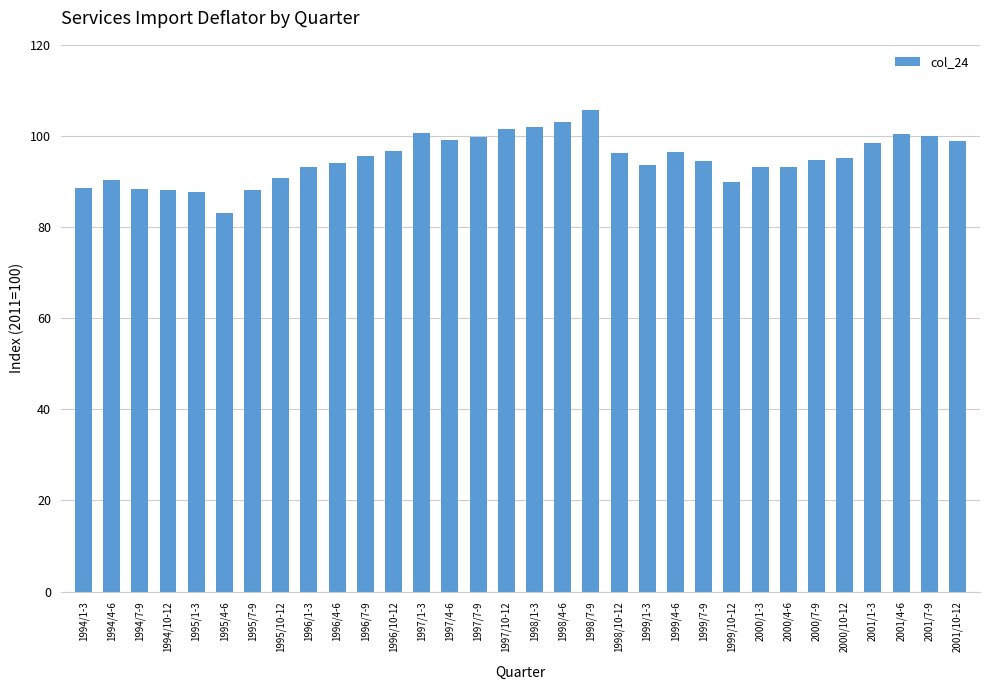

How many data points does each series have?

32